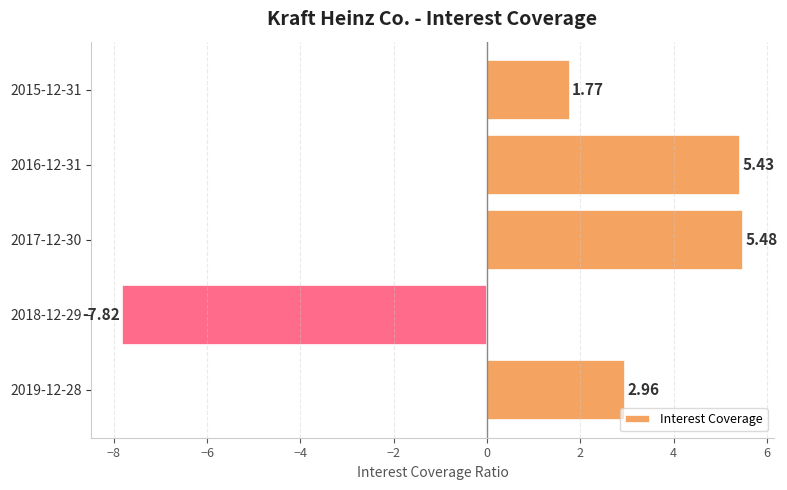

What is the average value?

1.6